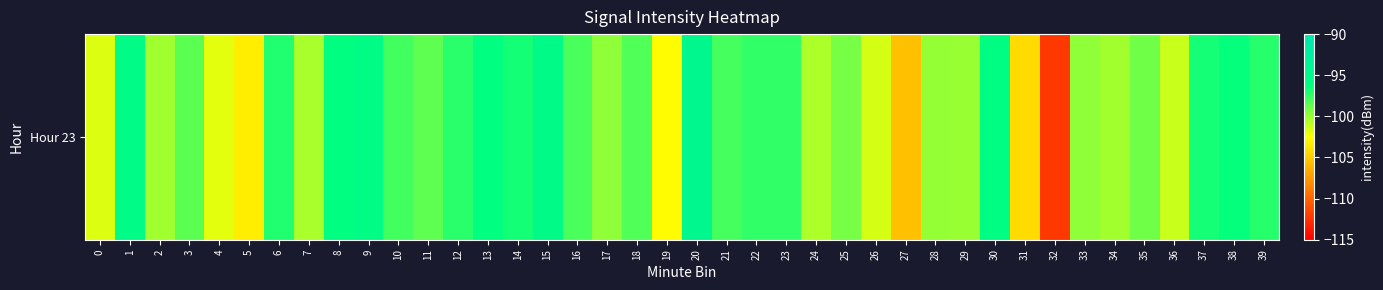

How many data points does each series have?

40